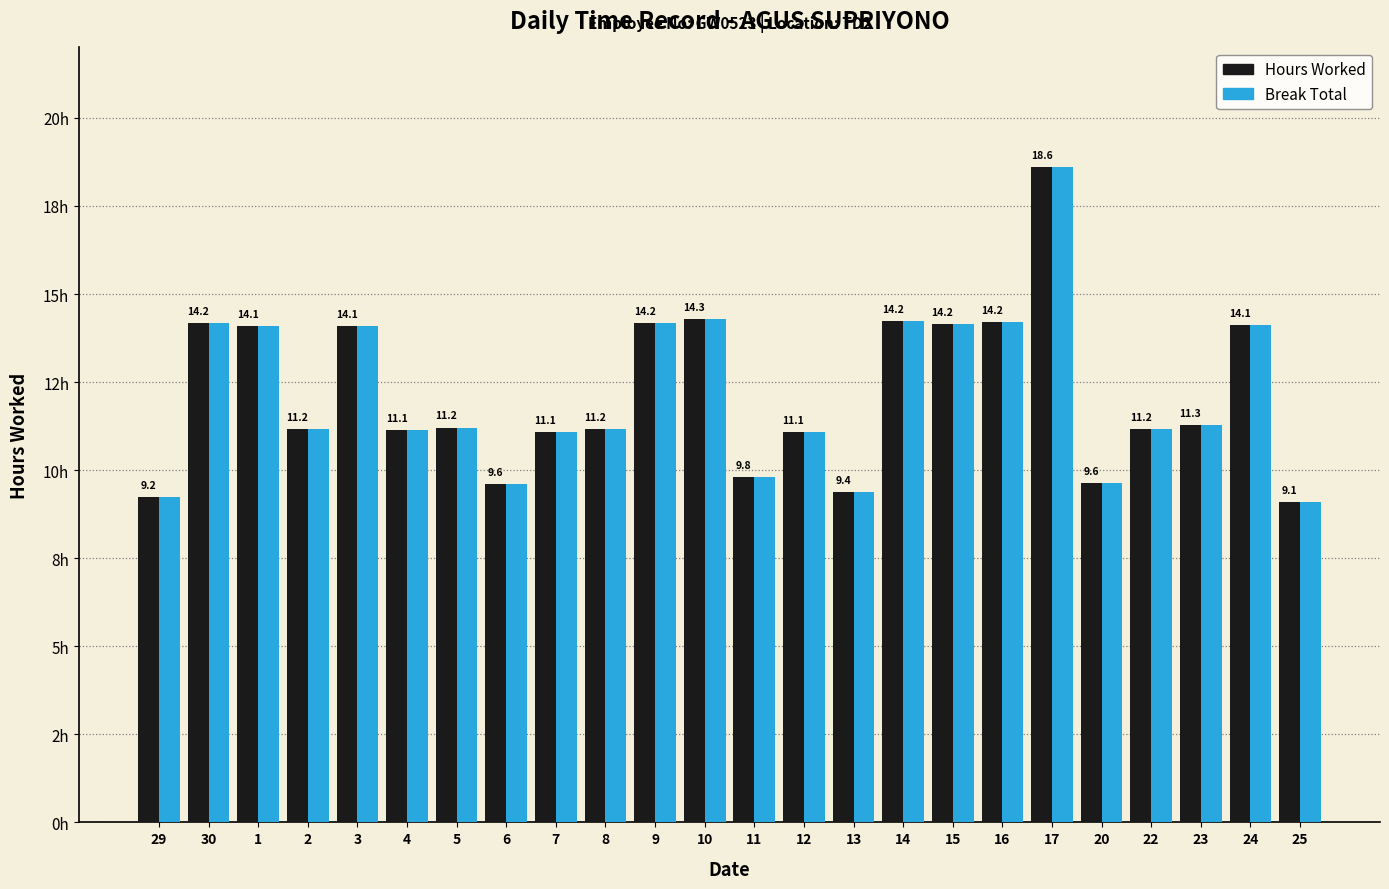

Are the bars grouped side by side (vs. stacked)?

Yes